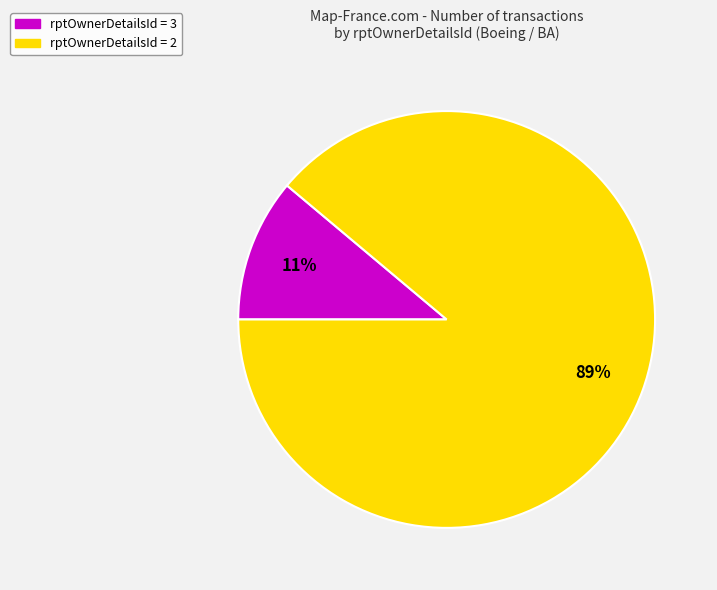

What is the smallest slice in the pie chart?

rptOwnerDetailsId = 3